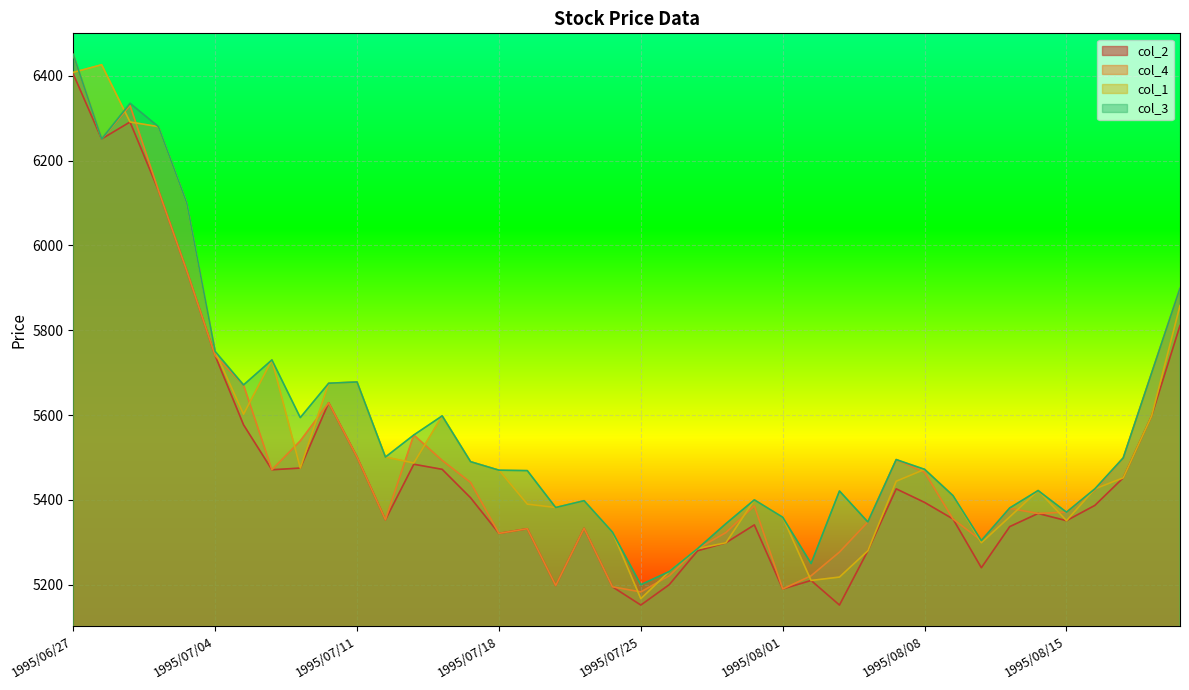

Rank the series by their average value, from lowest to highest.

col_2, col_4, col_1, col_3